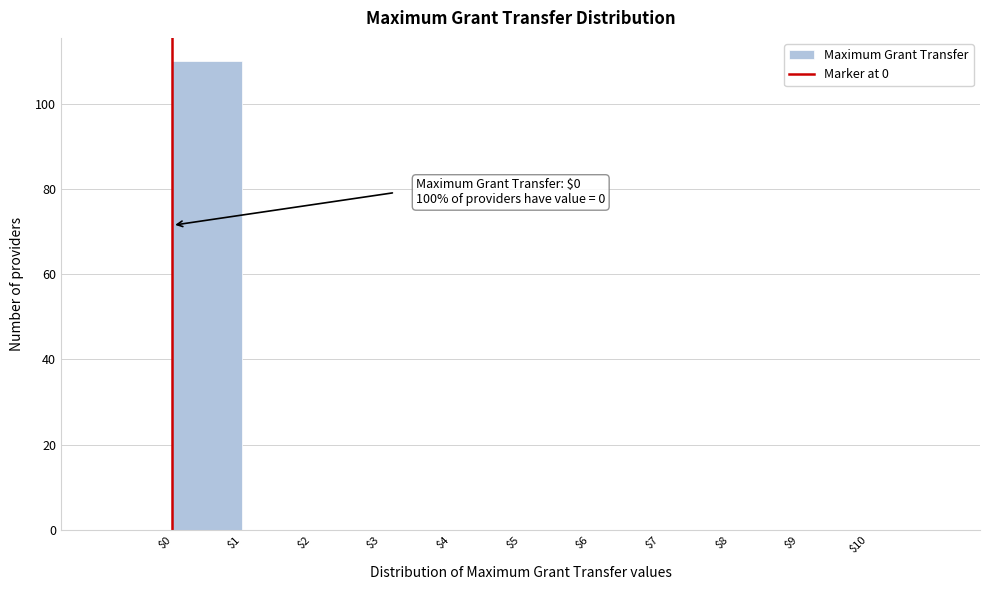

Which range on the x-axis has the tallest bar?

0 to 1